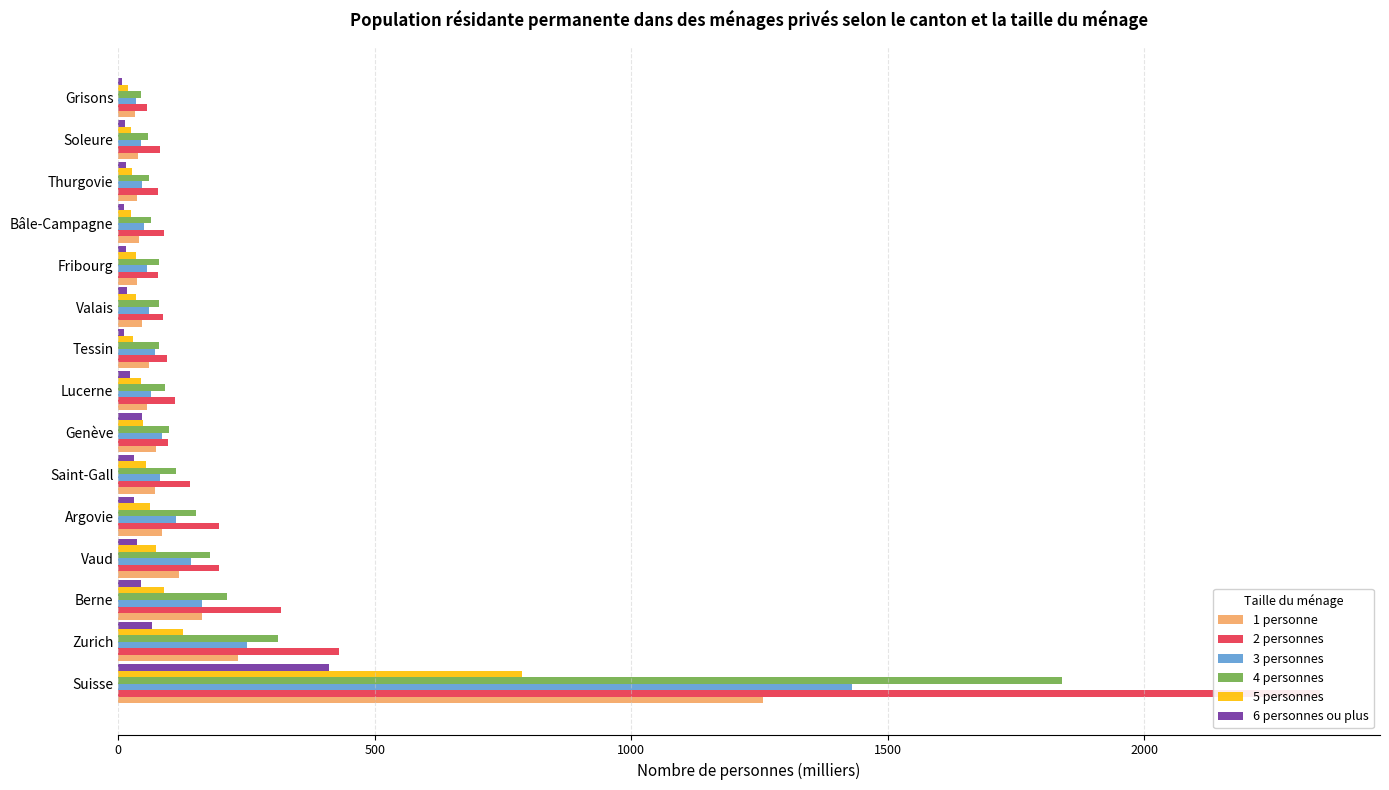

What value does the 6 personnes ou plus series have at Tessin?

10.8